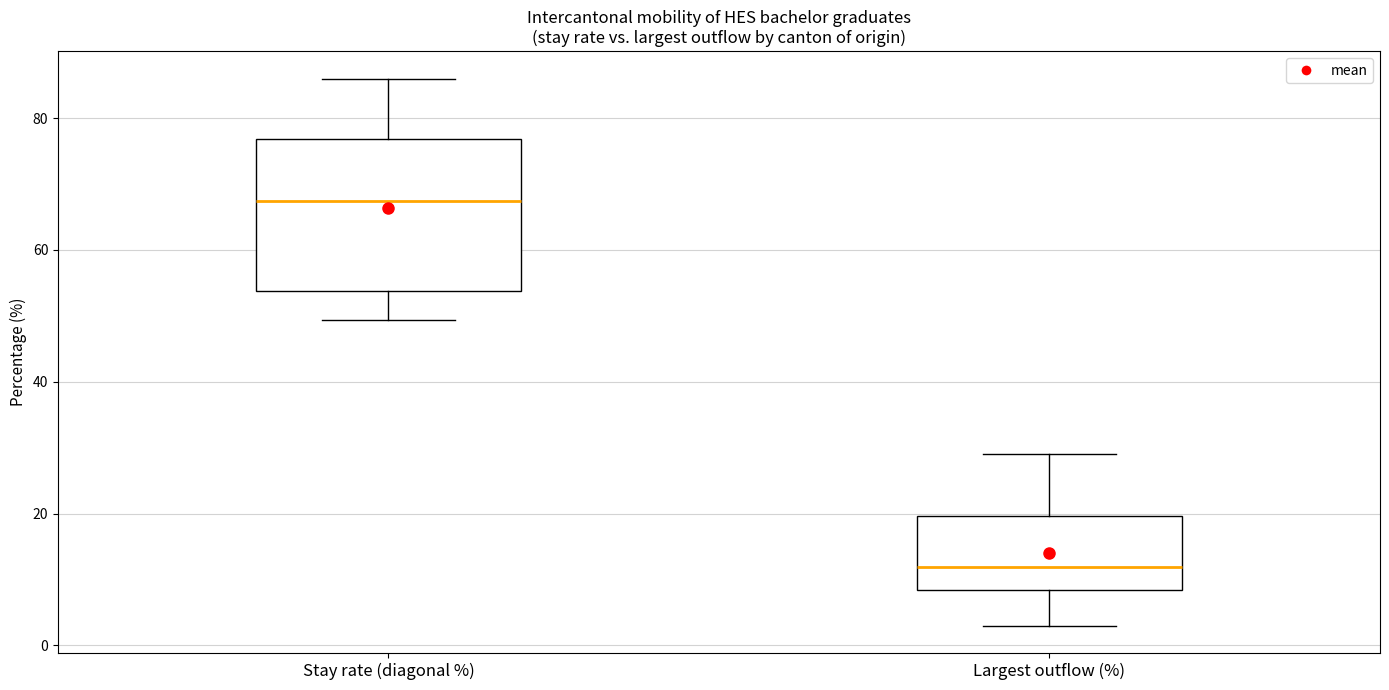

Where does the median line of the box for Stay rate (diagonal %) sit on the y-axis? The values are not printed on the chart, so give them approximately, as read against the axis.

68